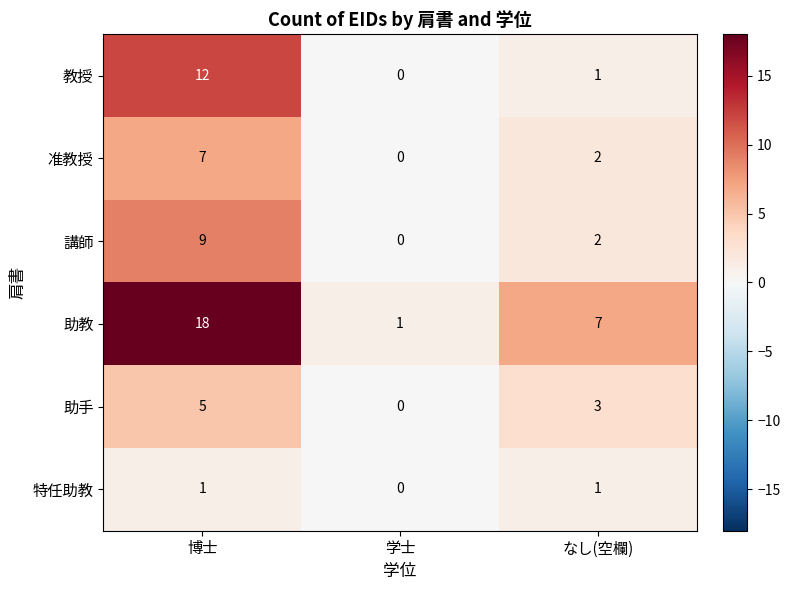

List the labels in order of 助教 value, smallest first.

学士, なし(空欄), 博士